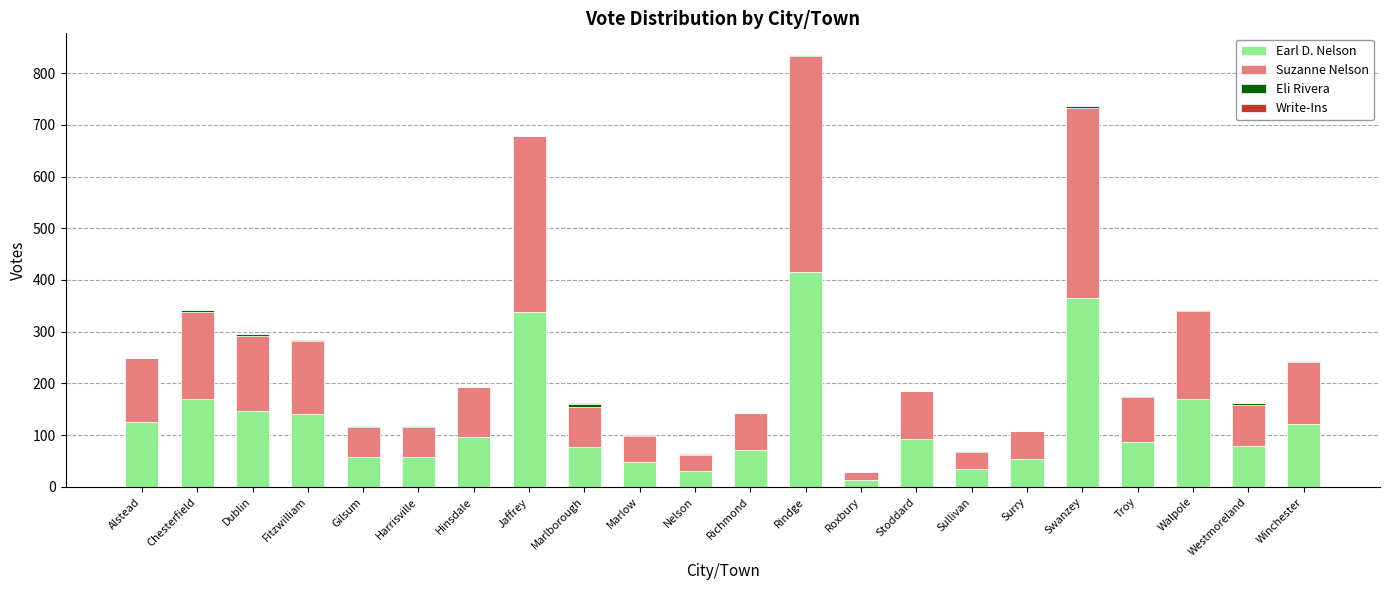

The Earl D. Nelson series shows 31 at Nelson. True or false?

True